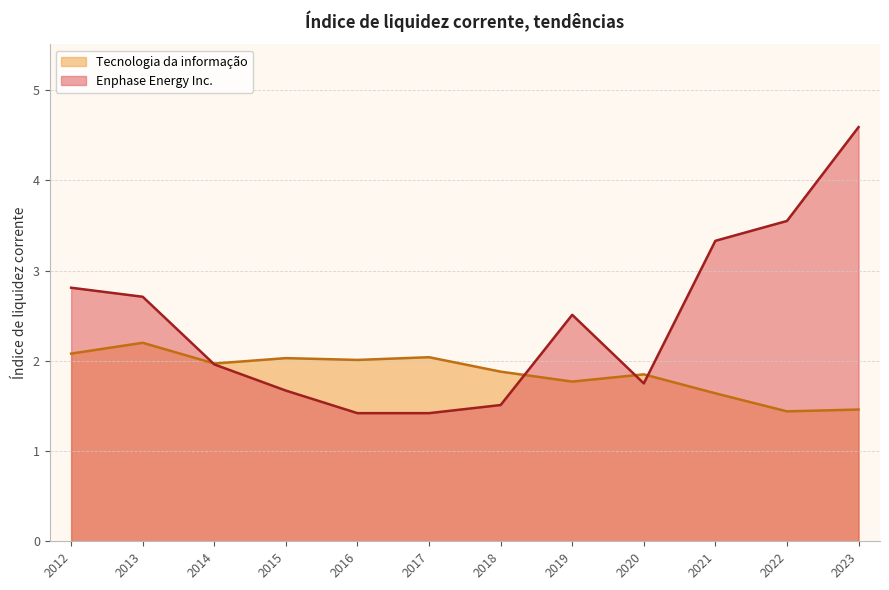

List the series in order of their peak value, highest first.

Enphase Energy Inc., Tecnologia da informação